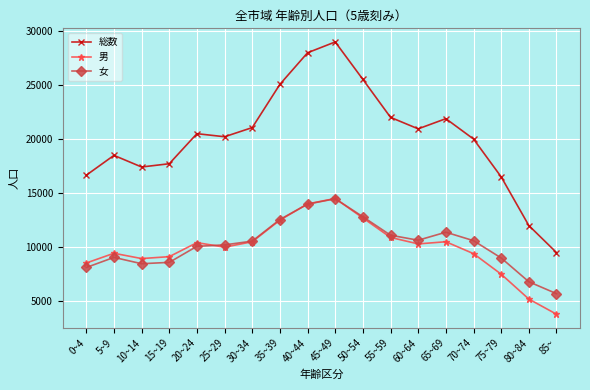

How many lines are shown in the chart?

3